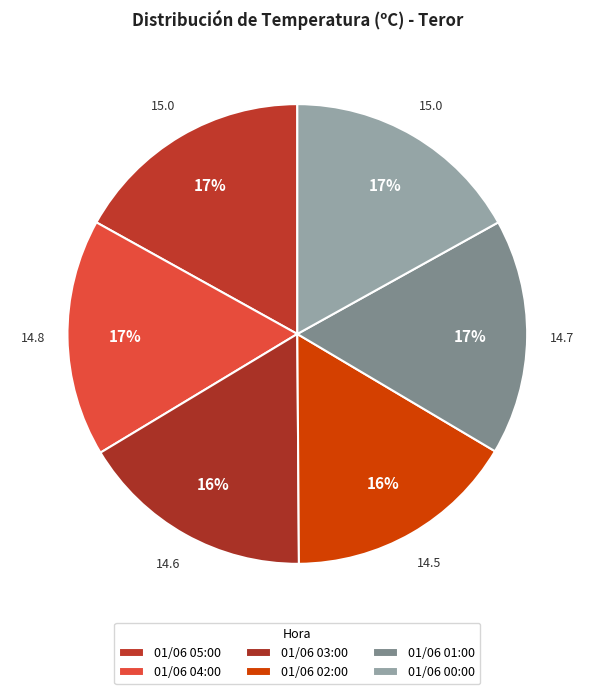

What is the ratio of the value at 01/06 05:00 to the value at 01/06 02:00?

1.0